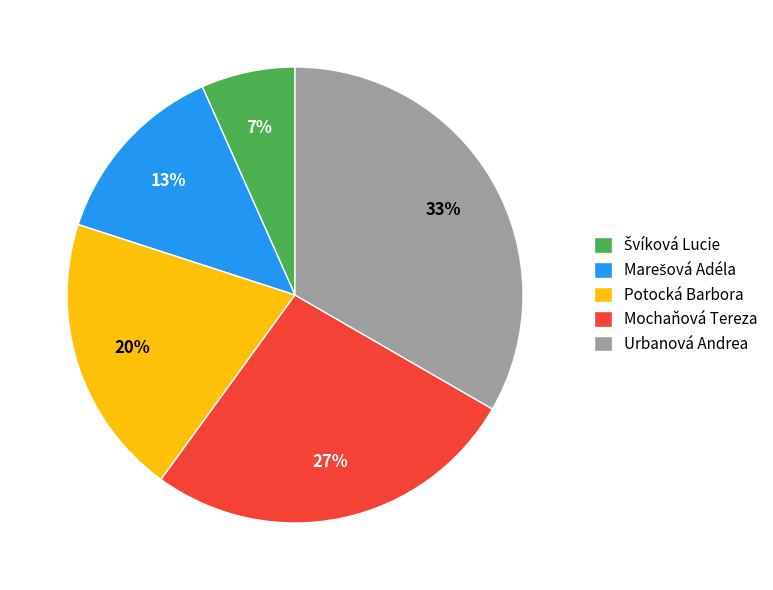

What percentage is the Potocká Barbora slice, to the nearest percent?

20%